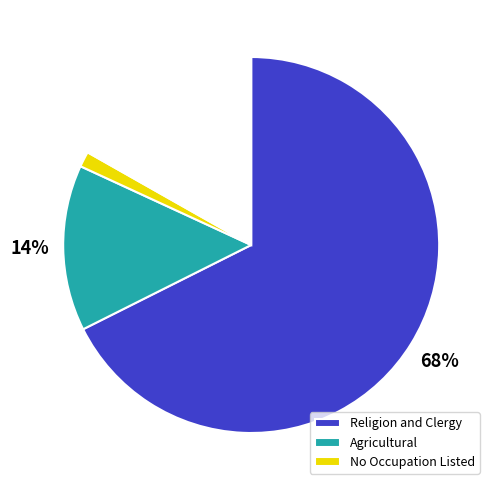

Is there a majority slice in this chart?

Yes